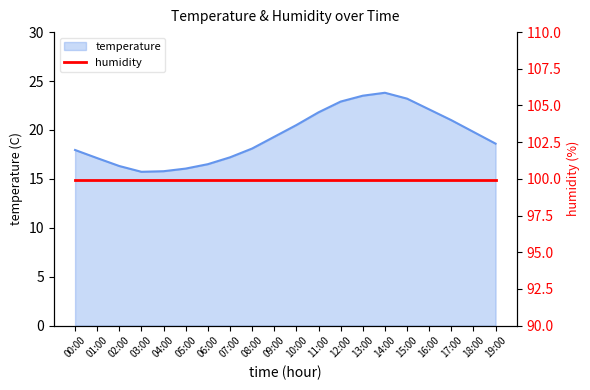

What is the greatest value displayed?

23.8